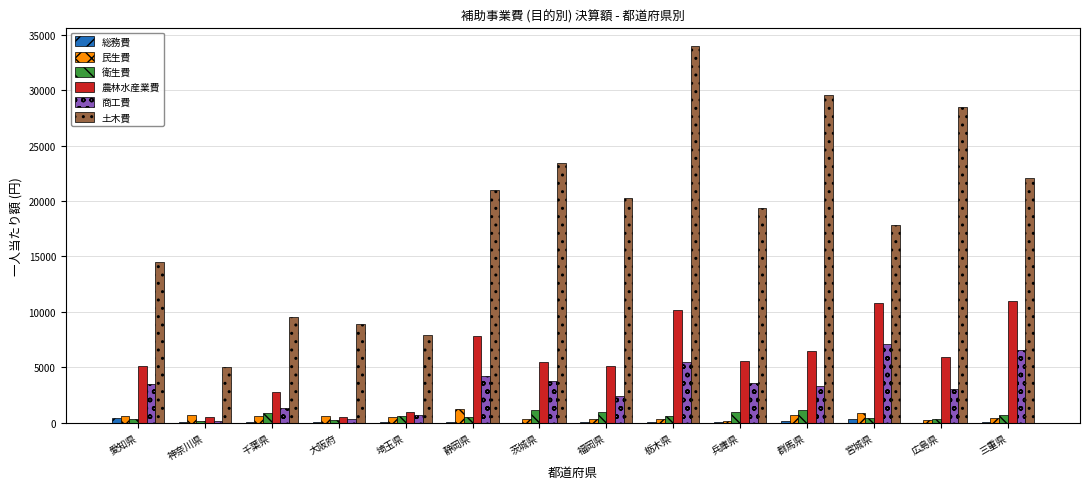

Between 福岡県 and 広島県, which series saw the biggest shift?

土木費